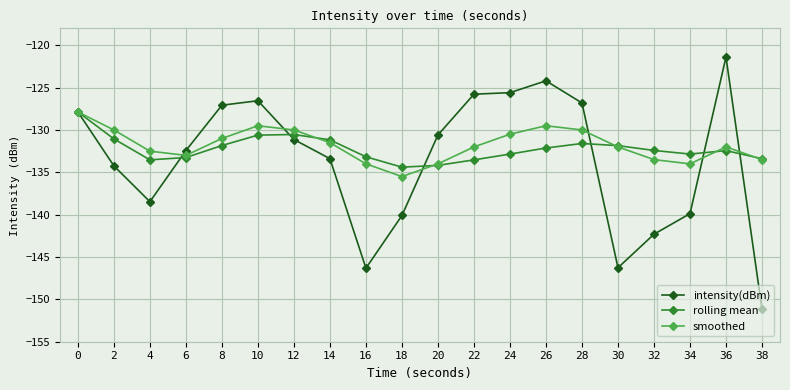

Which series has the largest range (max minus min)?

intensity(dBm)